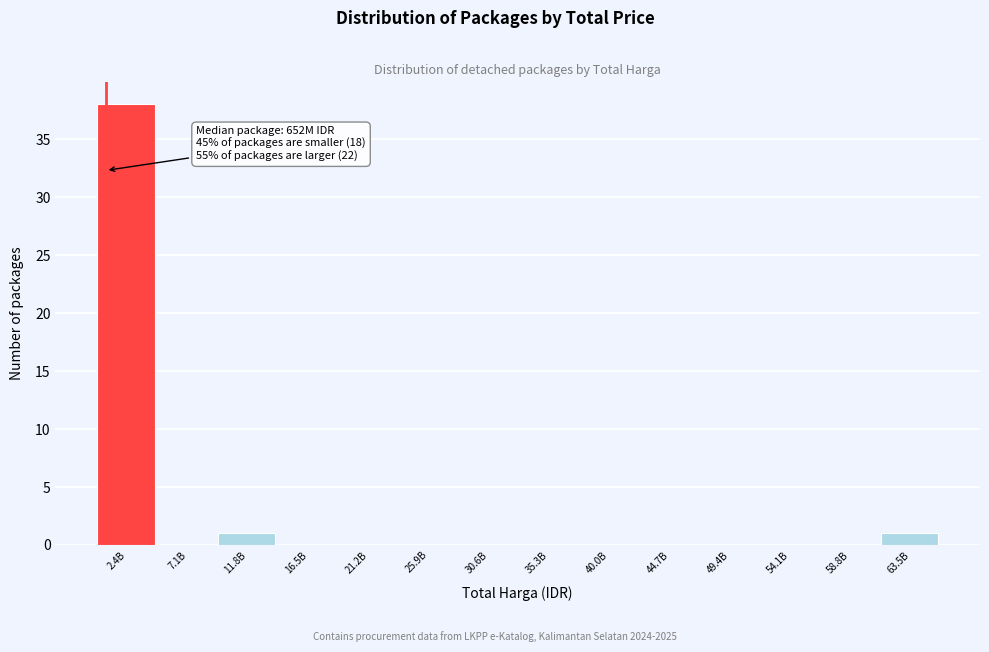

Reading left to right, extract all data points from this chart.

2.4B=38	7.1B=0	11.8B=1	16.5B=0	21.2B=0	25.9B=0	30.6B=0	35.3B=0	40.0B=0	44.7B=0	49.4B=0	54.1B=0	58.8B=0	63.5B=1